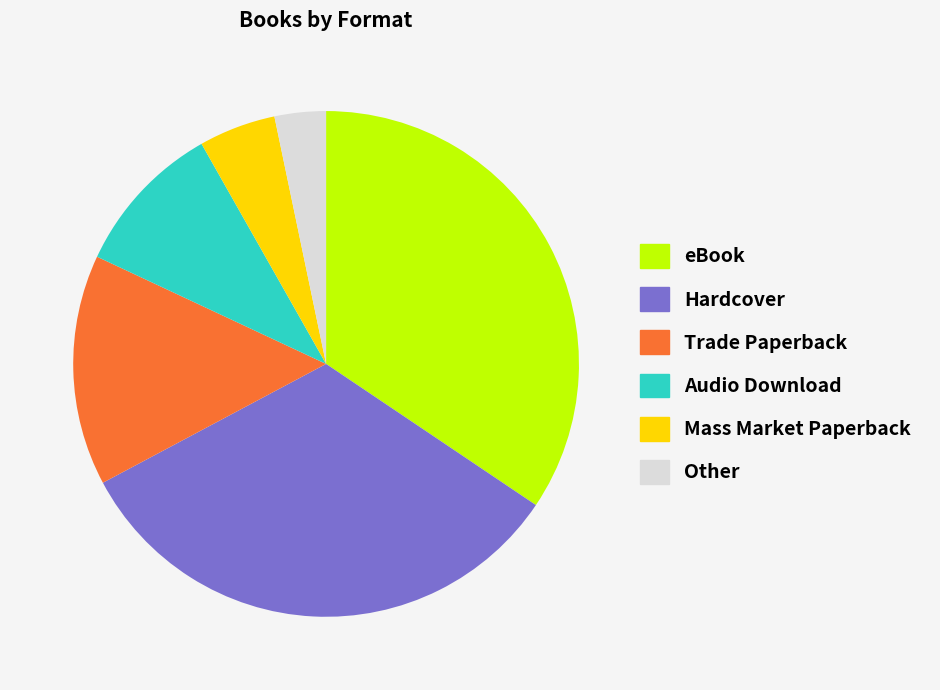

Is the sum of Hardcover and Other greater than half?

No